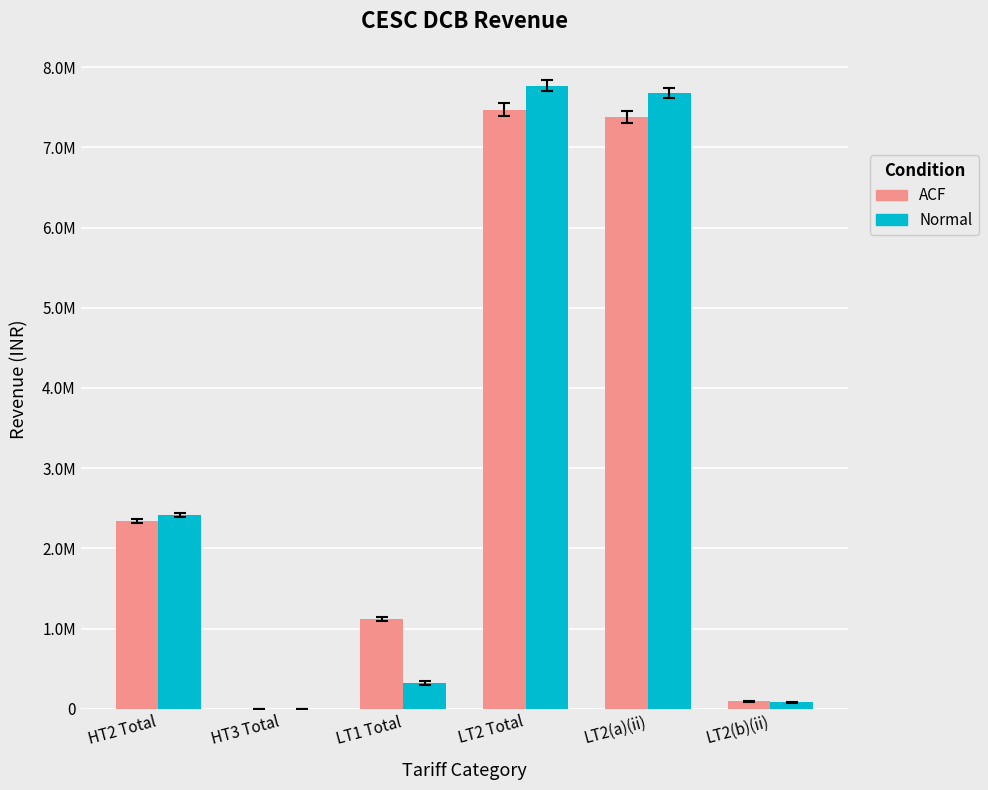

What is the label of the 2nd bar from the left?

HT3 Total